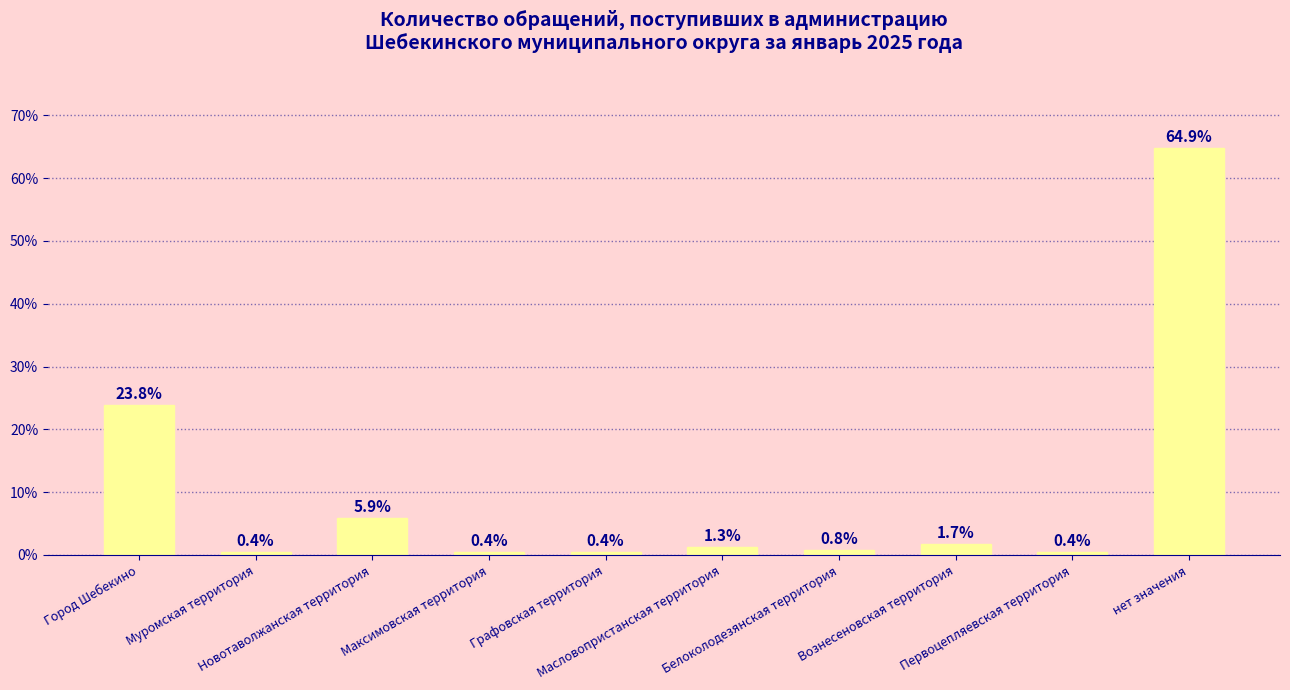

What is the greatest value displayed?

64.9